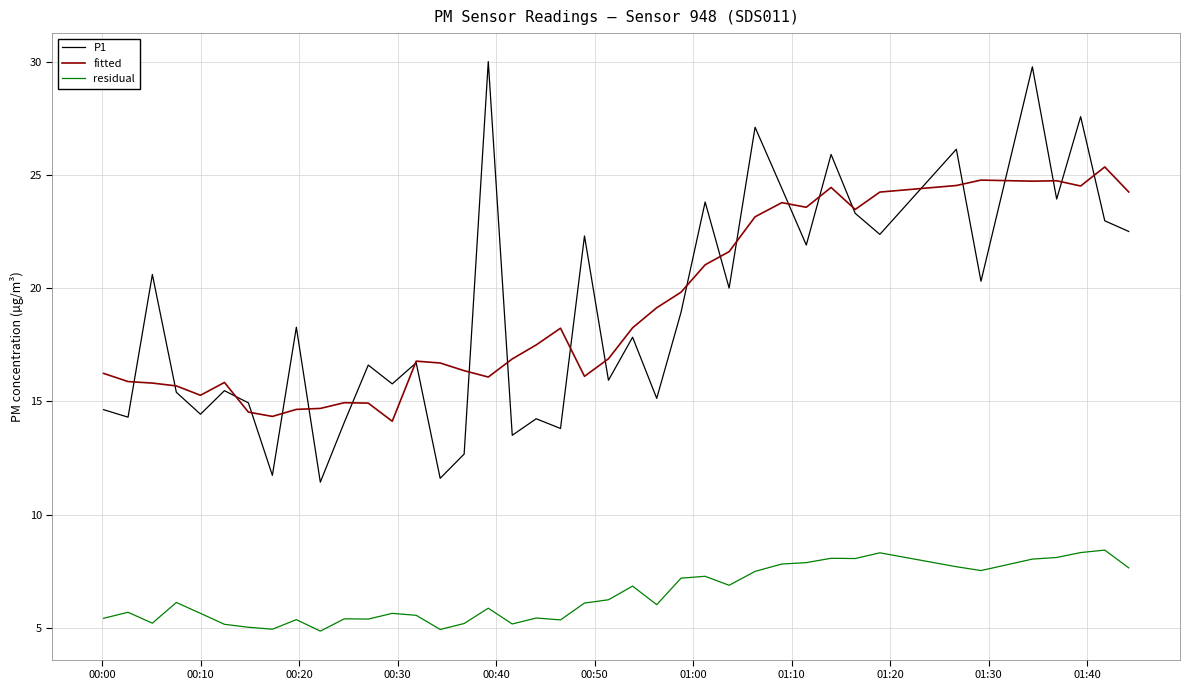

How many intersections are there between P1 and fitted?

24